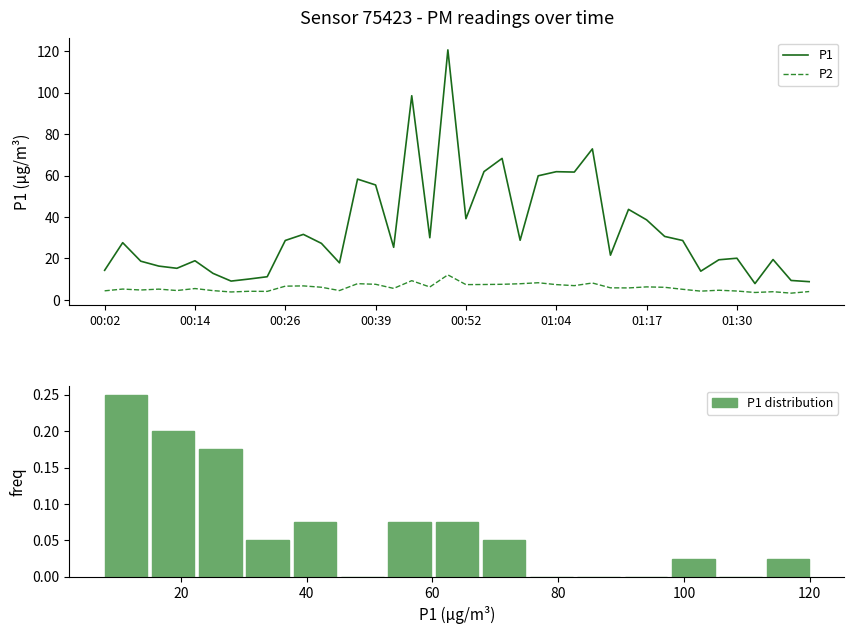

Which category has the highest value across all series?

00:49